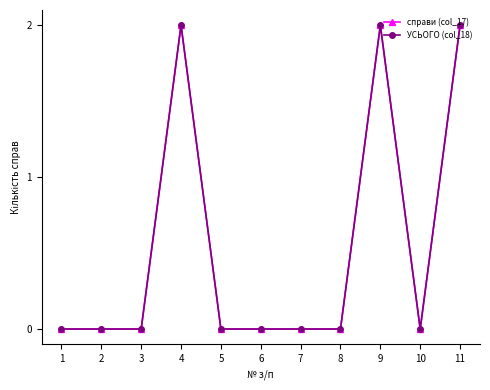

Count the number of categories in the chart.

11